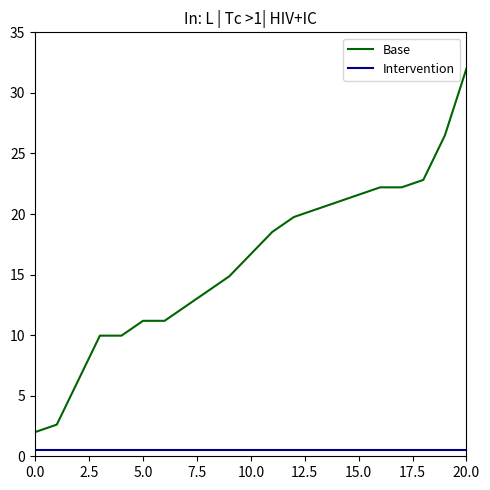

What is the highest value of the Base series?

32.0